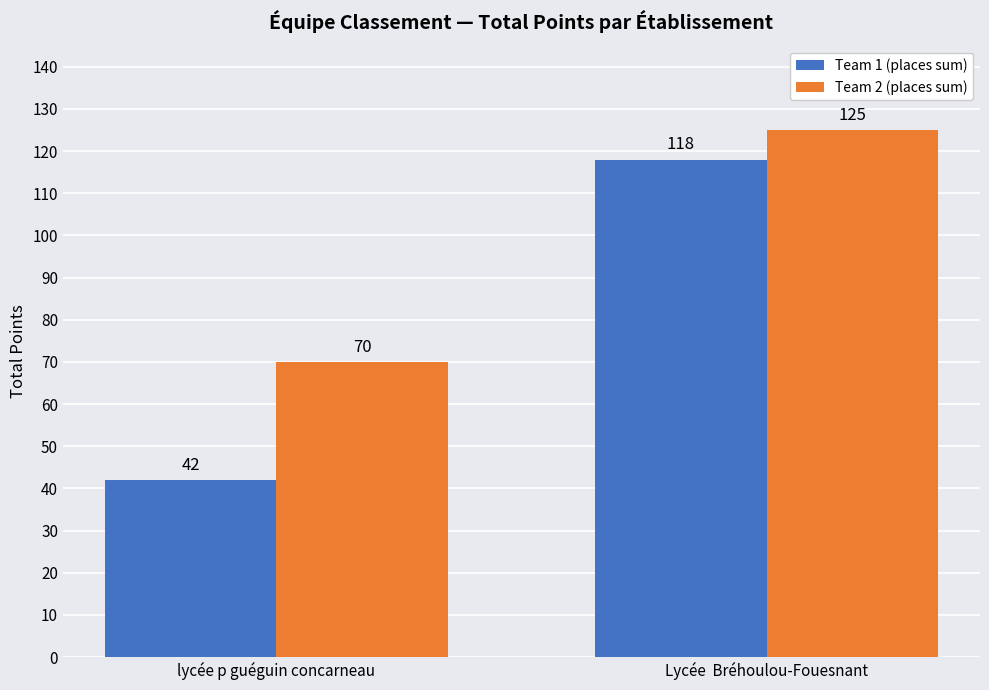

Is it true that Team 1 (places sum) equals 42 at lycée p guéguin concarneau?

True